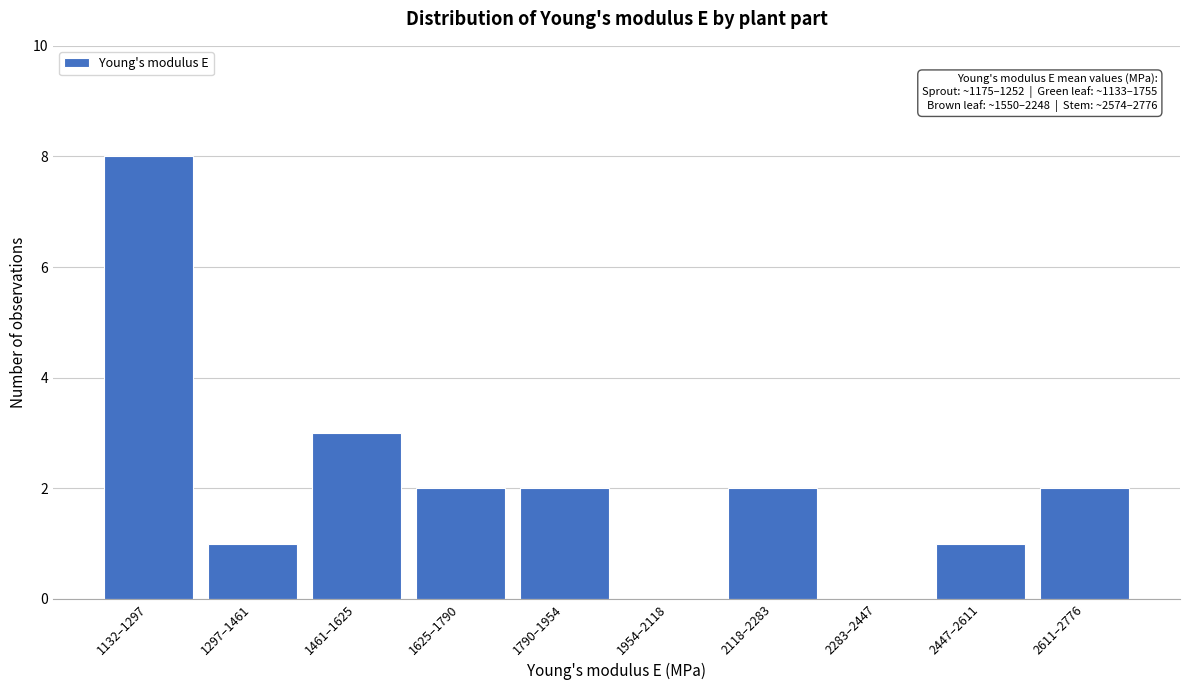

Reading left to right, extract all data points from this chart.

1132–1297=8	1297–1461=1	1461–1625=3	1625–1790=2	1790–1954=2	1954–2118=0	2118–2283=2	2283–2447=0	2447–2611=1	2611–2776=2